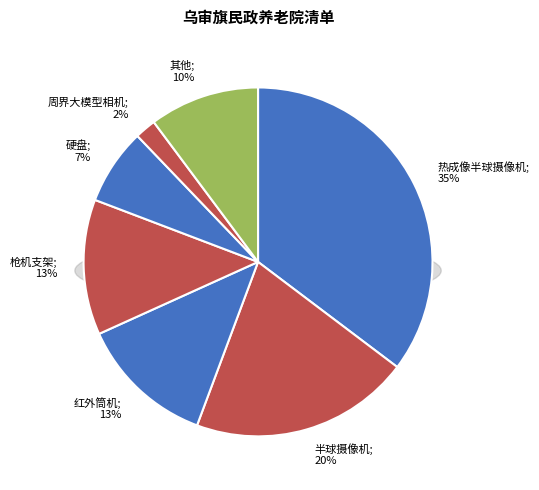

Which category has the biggest portion of the pie?

热成像半球摄像机